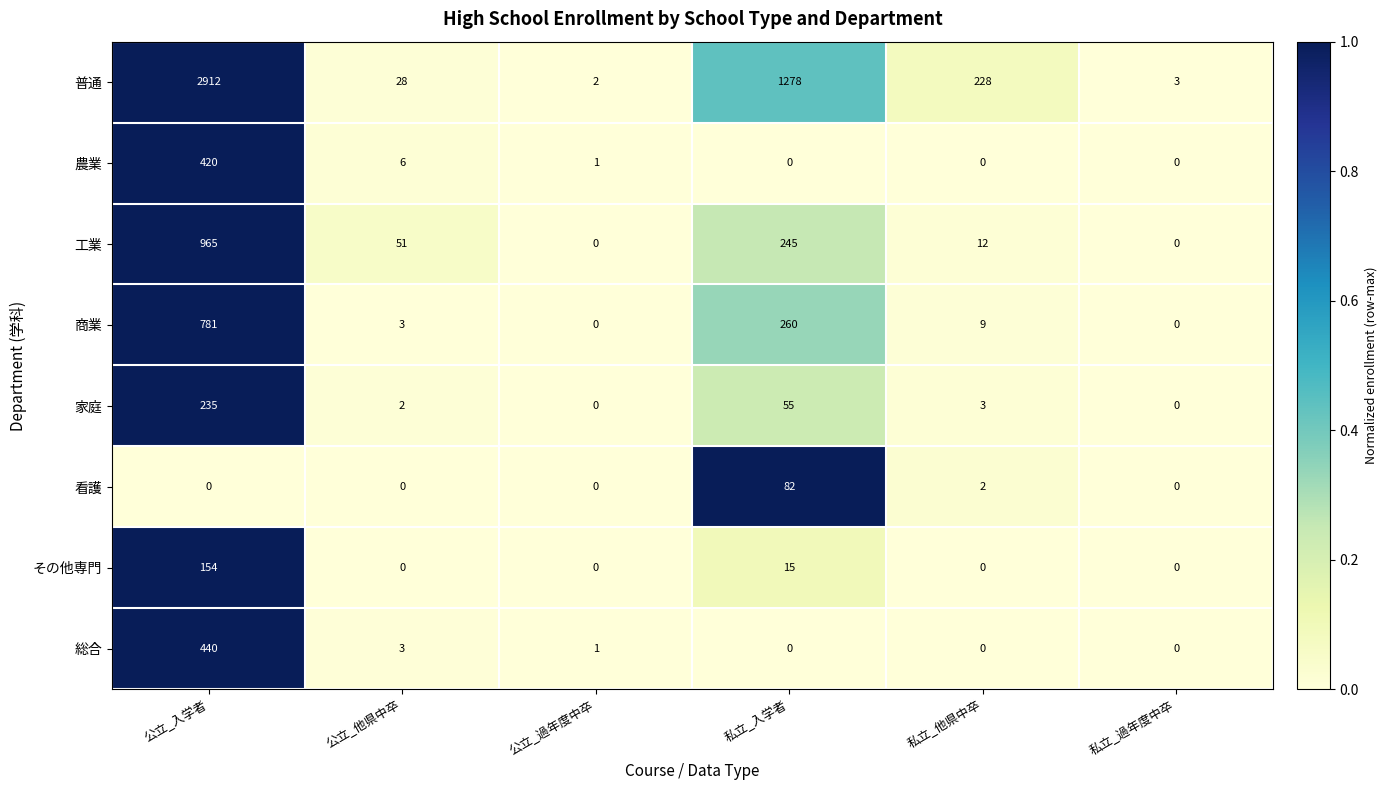

What is the greatest value displayed?

2912